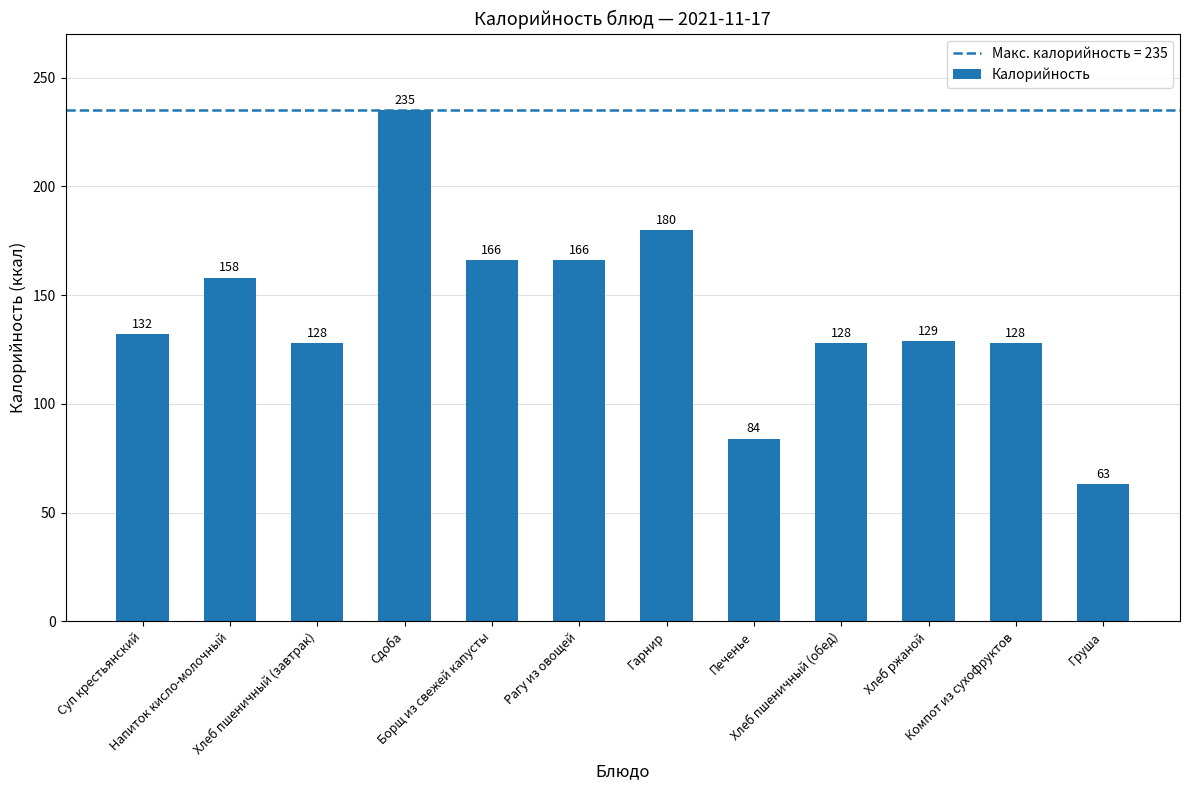

Reading left to right, what are all the values shown in this chart?

132	158	128	235	166	166	180	84	128	129	128	63